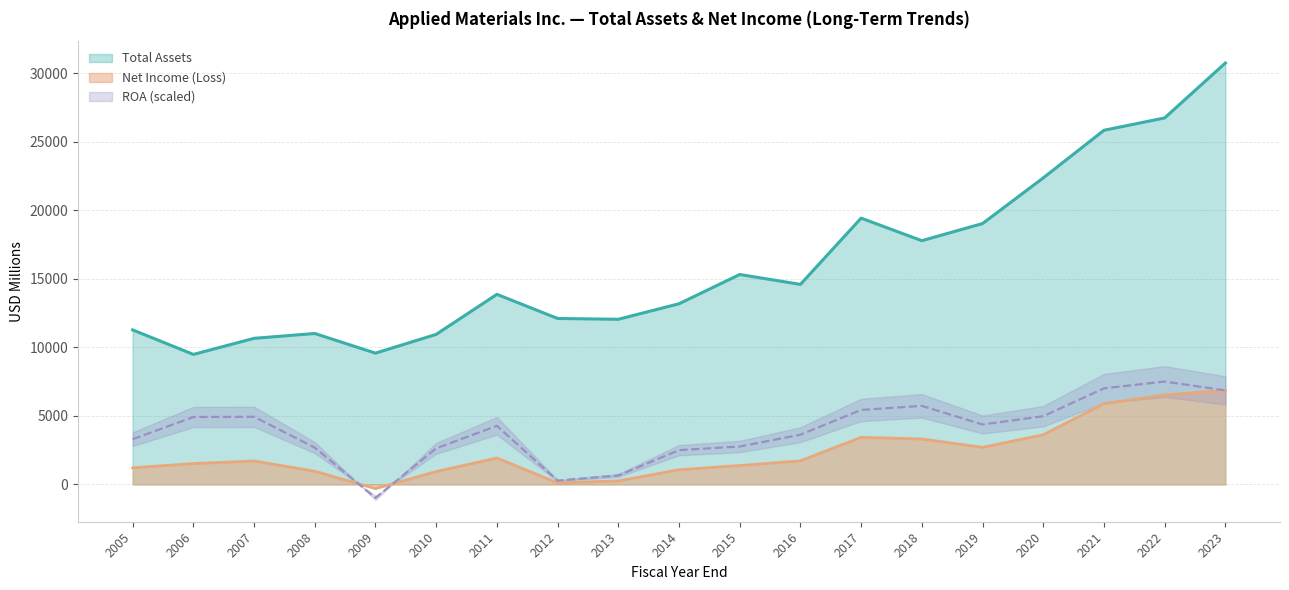

Is it true that Net Income (Loss) equals 698 at 2019?

False